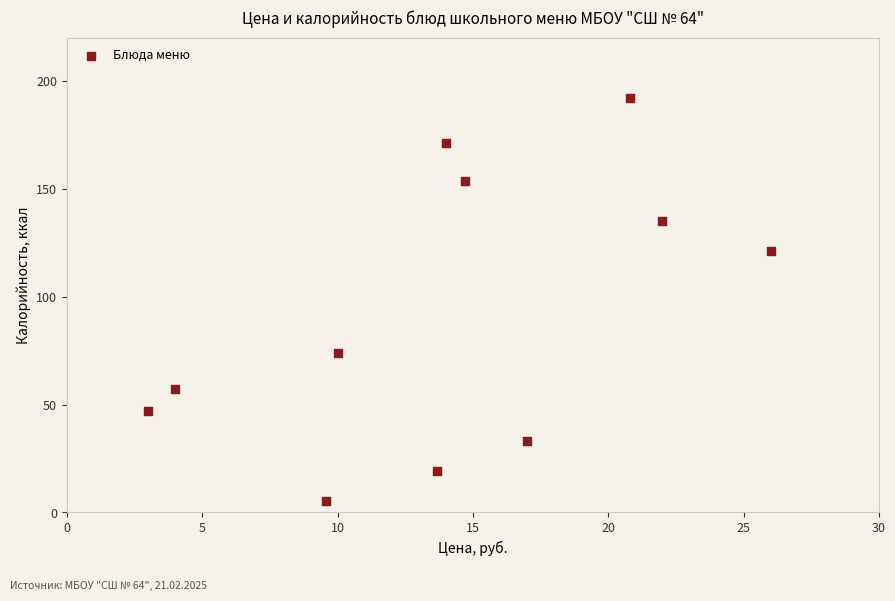

What is the average X value?

14.1